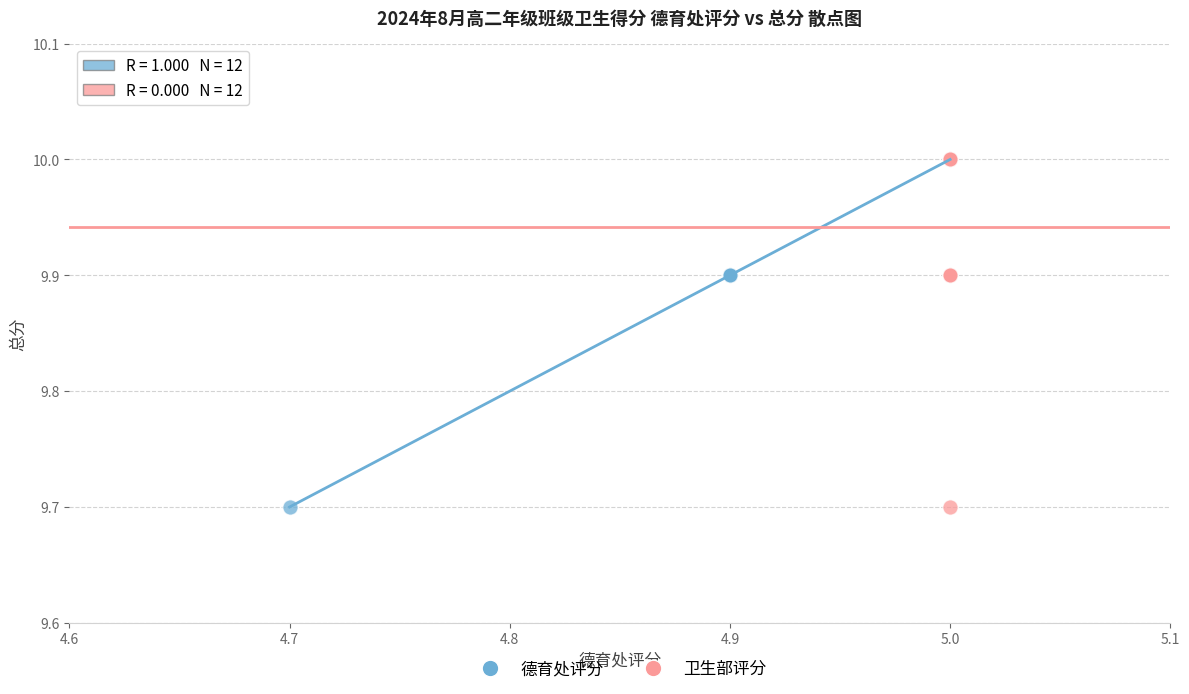

What are all the series names shown in the legend?

德育处评分, 卫生部评分